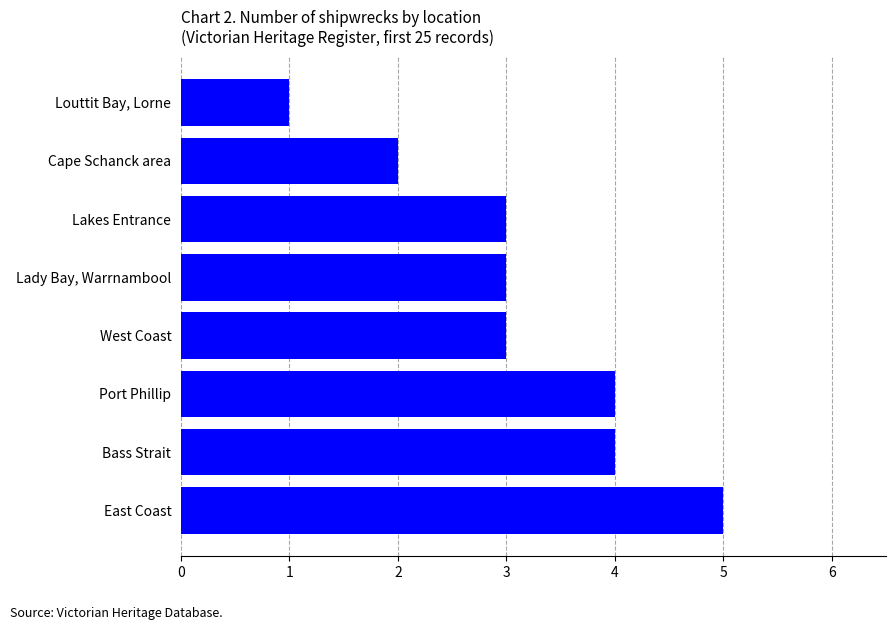

What value does the data have at Lady Bay, Warrnambool?

3